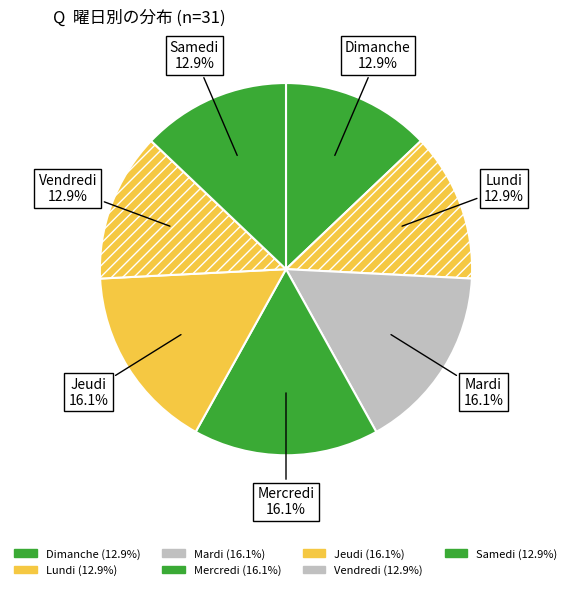

To the nearest percent, what percentage of the pie is Jeudi?

16%